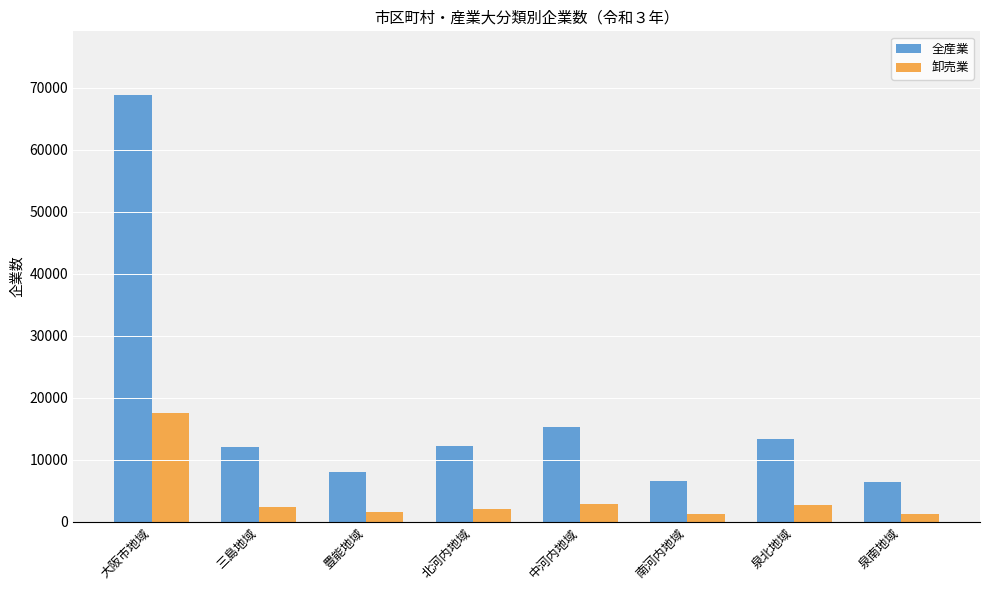

How many bars are there in each group?

2